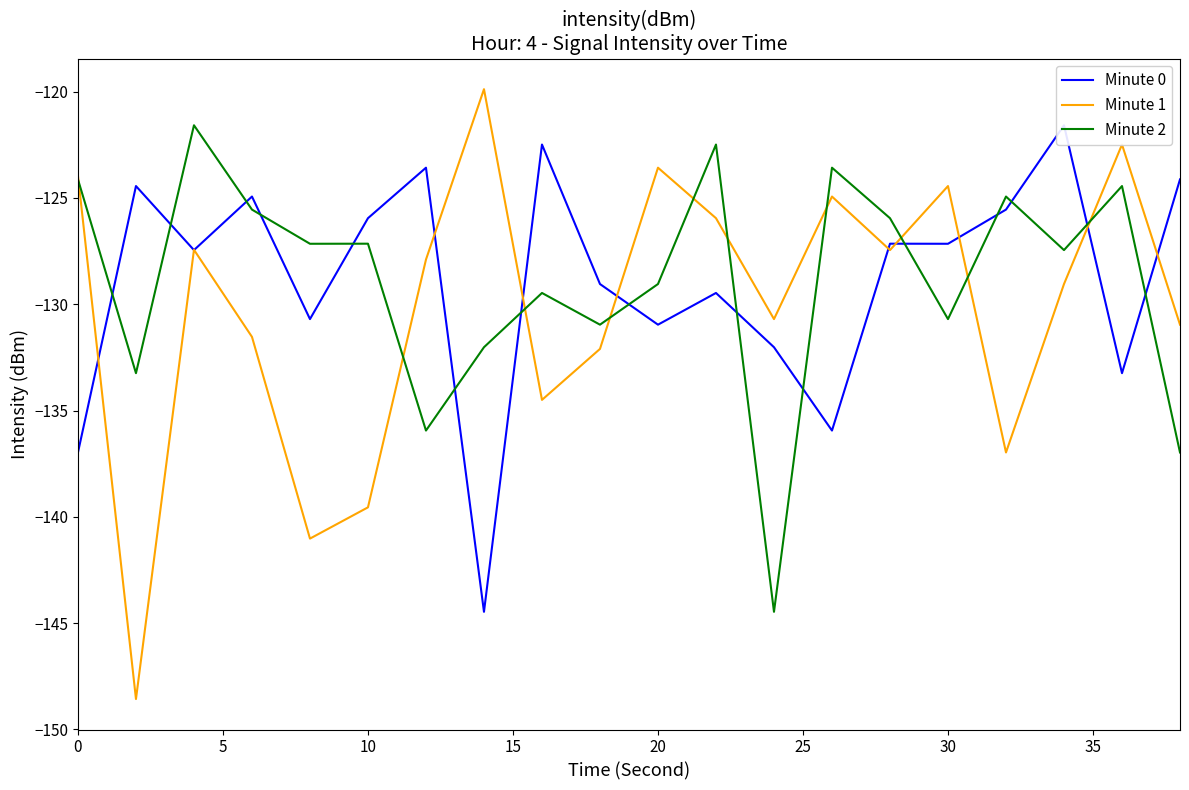

What is the highest value of the Minute 2 series?

-121.6